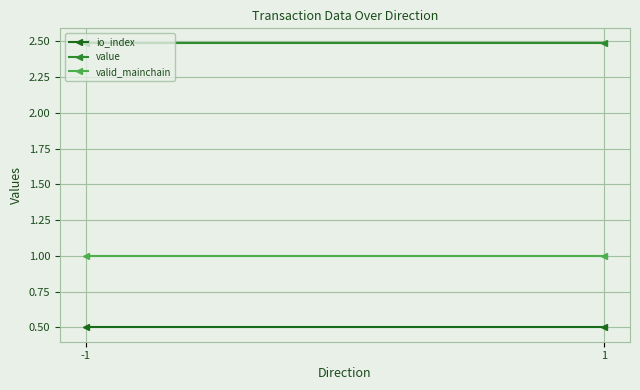

What are all the series names shown in the legend?

io_index, value, valid_mainchain